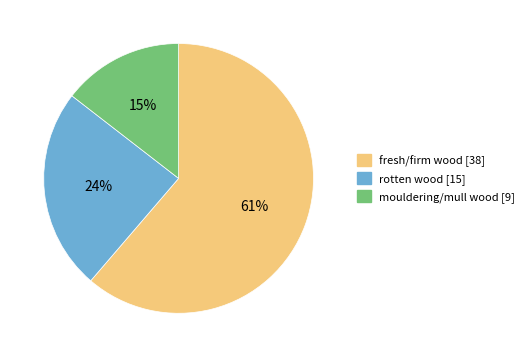

To the nearest percent, what is the average slice percentage?

33%